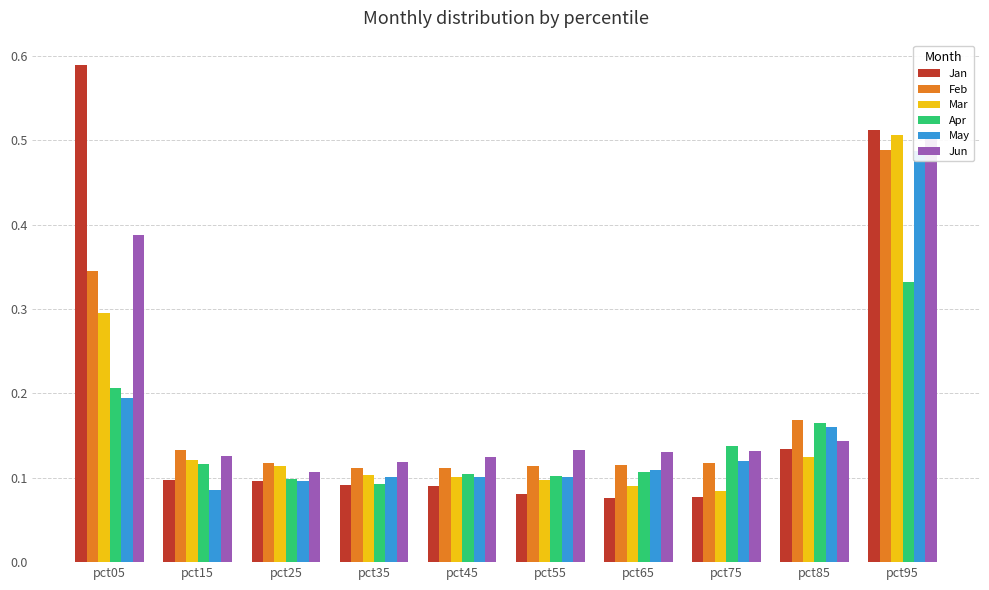

List the labels in order of Feb value, largest first.

pct95, pct05, pct85, pct15, pct25, pct75, pct65, pct55, pct45, pct35